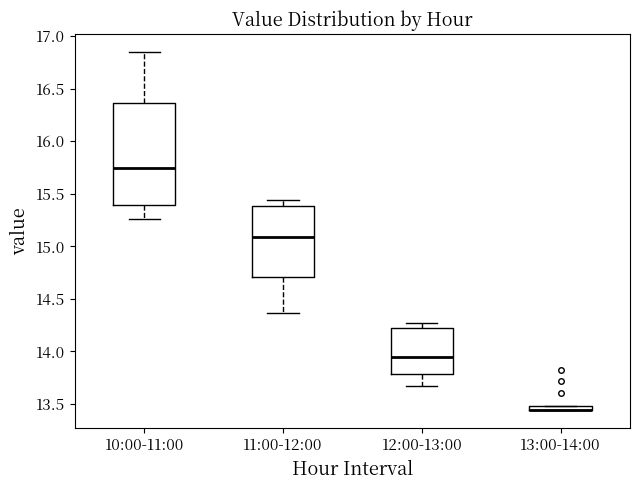

Where is the upper edge of the box for 13:00-14:00 on the y-axis? The values are not printed on the chart, so give them approximately, as read against the axis.

13.50